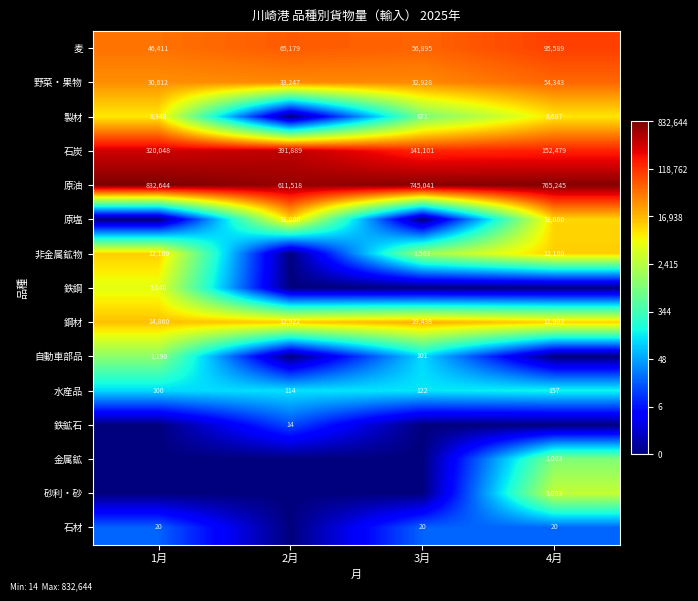

What is the lowest value of the 石炭 series?

141101